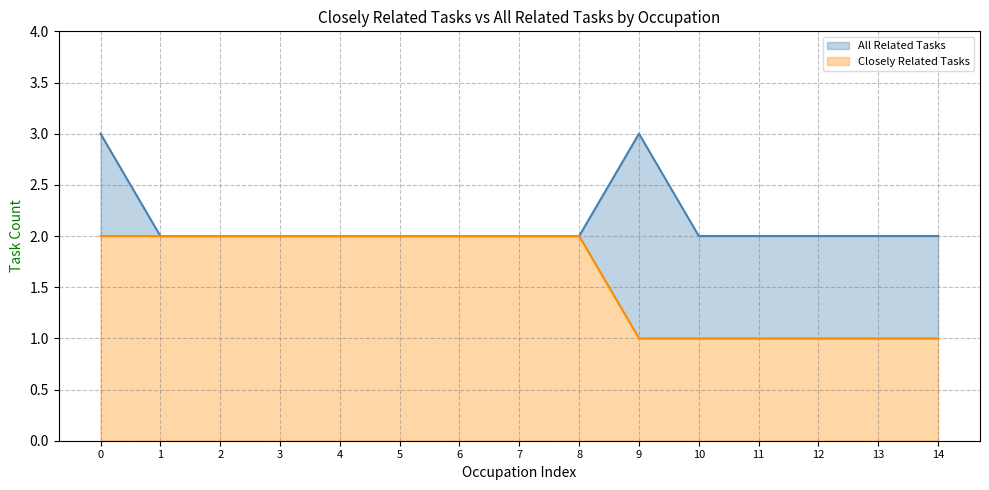

How many series are shown in this chart?

2